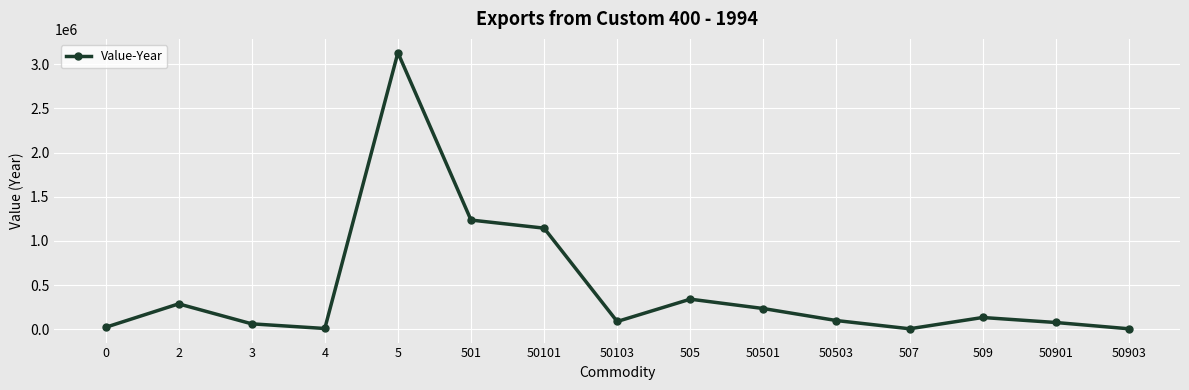

How many categories are shown in the chart?

15